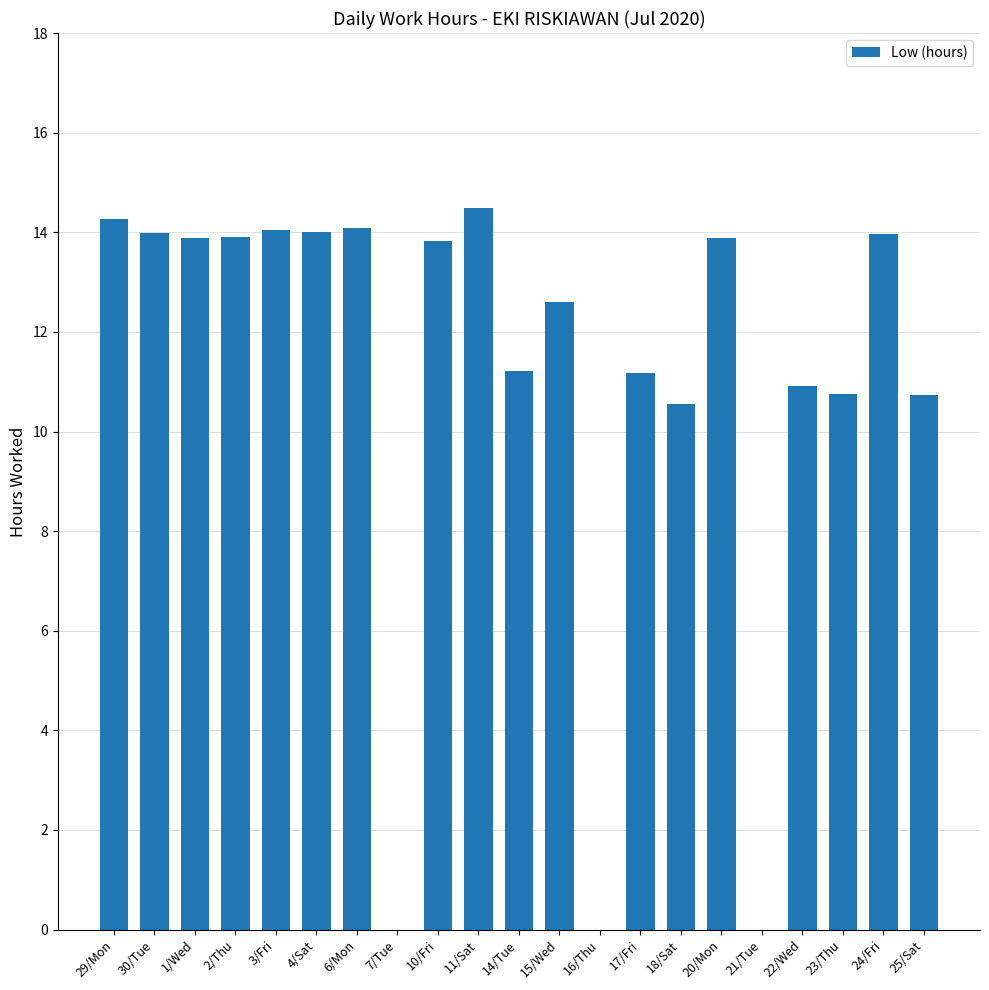

At which label does the data first exceed 13?

29/Mon